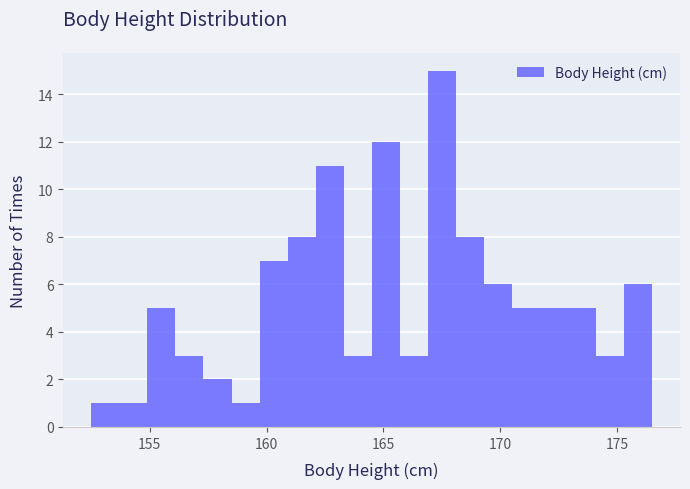

Around what value on the x-axis is the tallest bar? Give the approximate position of its centre, as read against the axis.

167.5